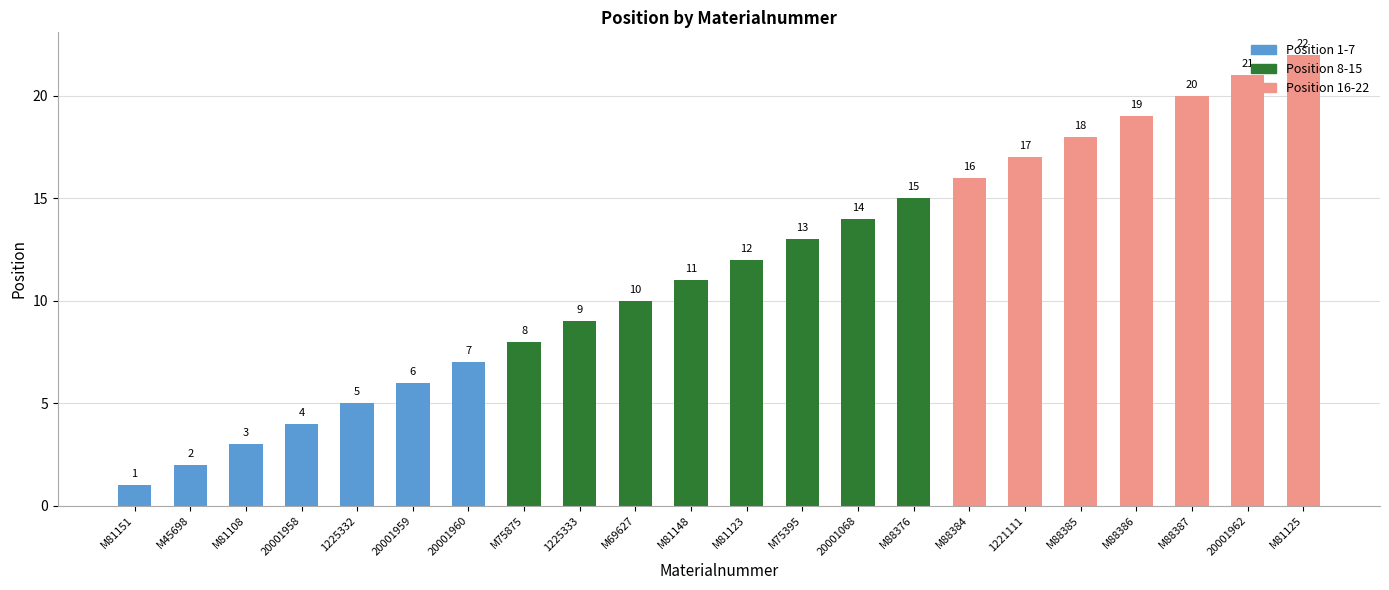

Does the chart contain stacked bars?

Yes